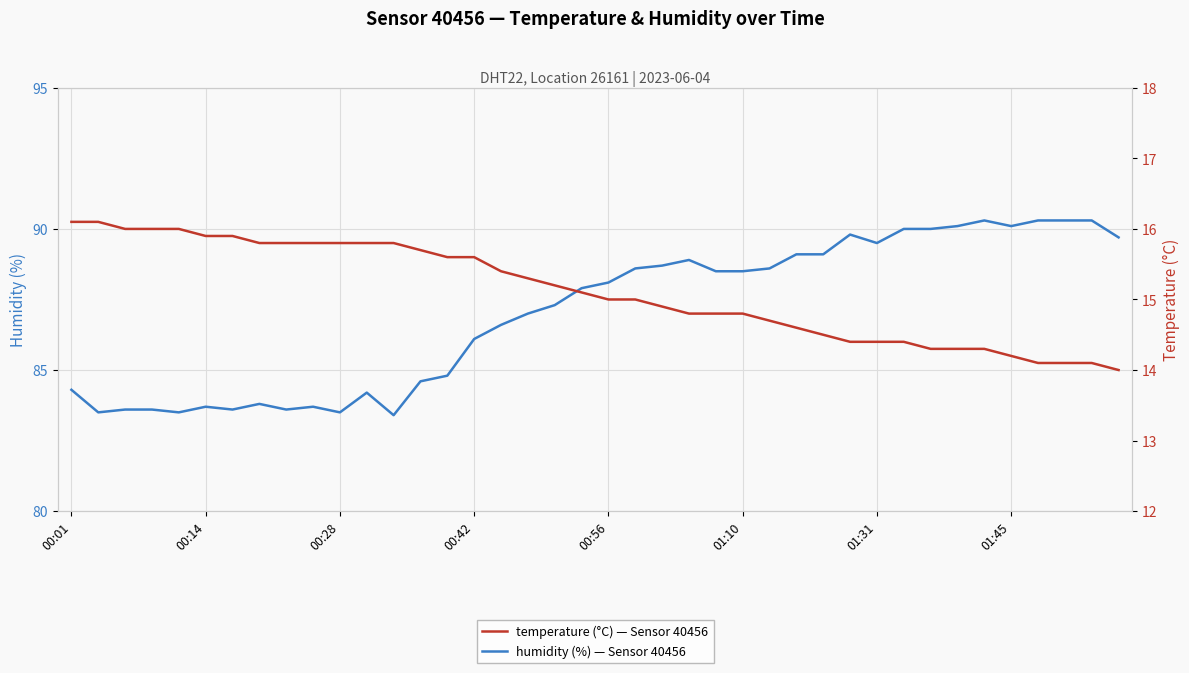

Is the value of temperature at 12 greater than the value of humidity at 35?

No